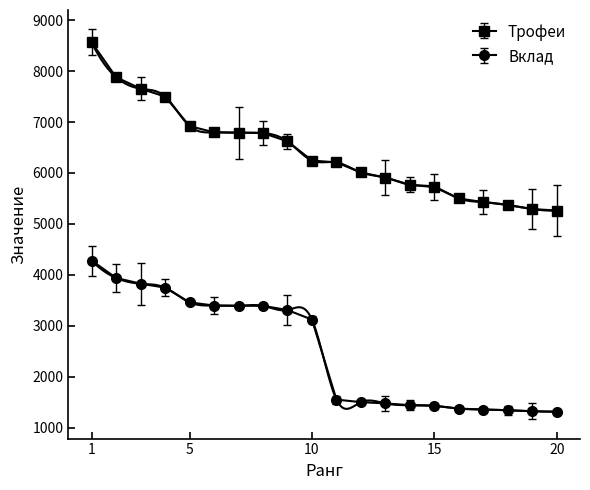

At how many categories does at least one series exceed 4623?

20